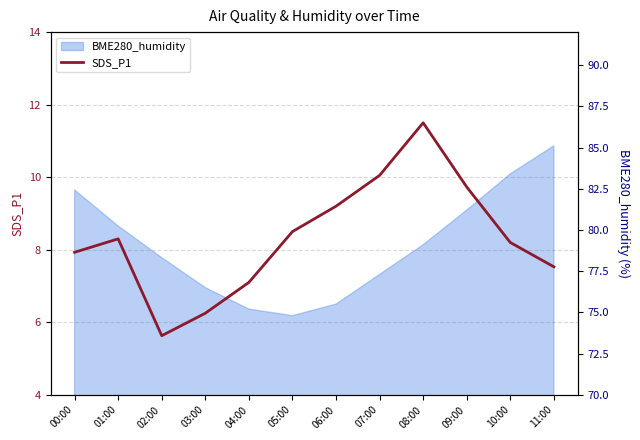

What is the maximum value for SDS_P1?

11.5